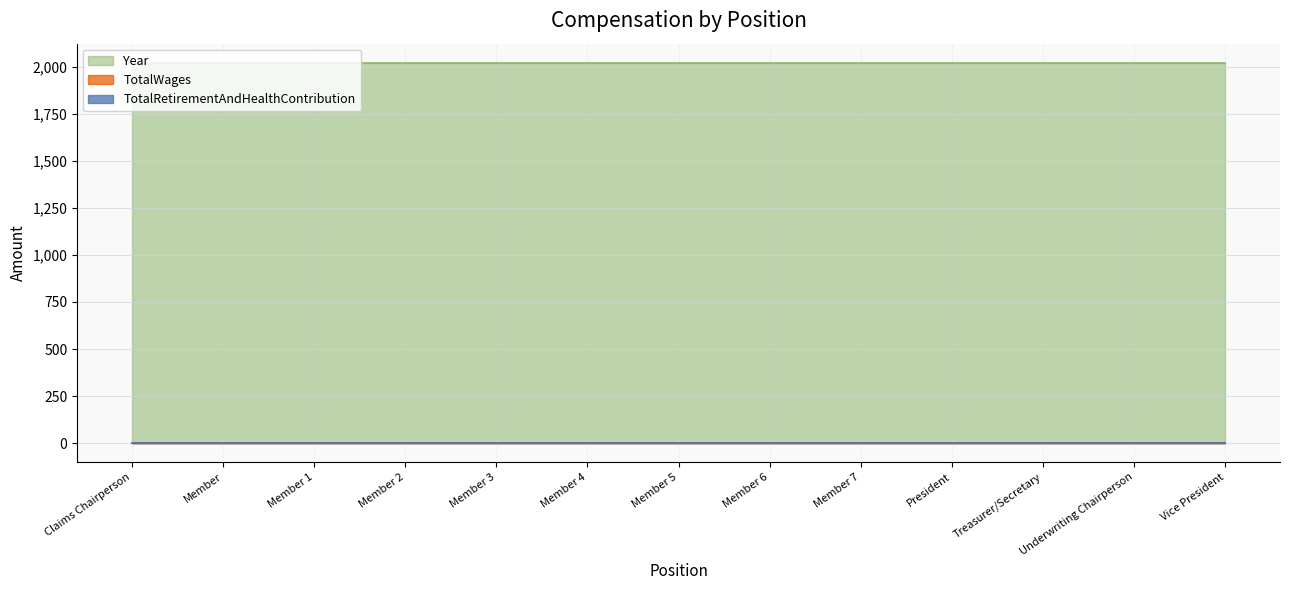

List the labels in order of TotalRetirementAndHealthContribution value, largest first.

Claims Chairperson, Member, Member, Member, Member, Member, Member, Member, Member, President, Treasurer/Secretary, Underwriting Chairperson, Vice President